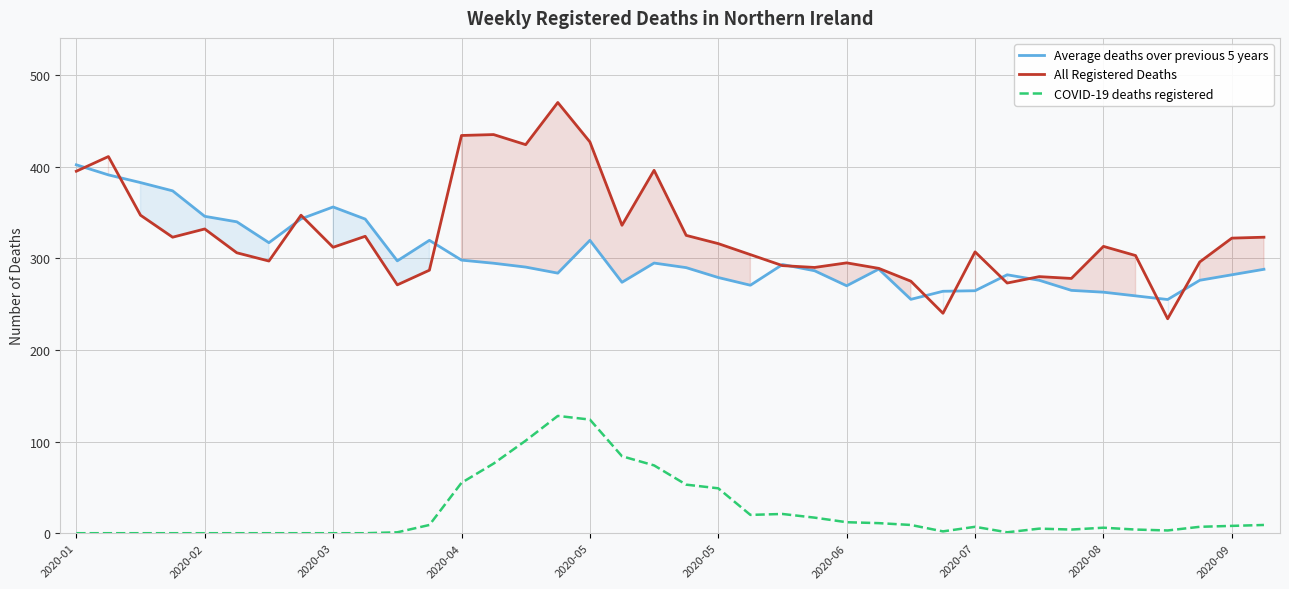

True or false: All Registered Deaths and Average deaths over previous 5 years intersect in this chart.

True